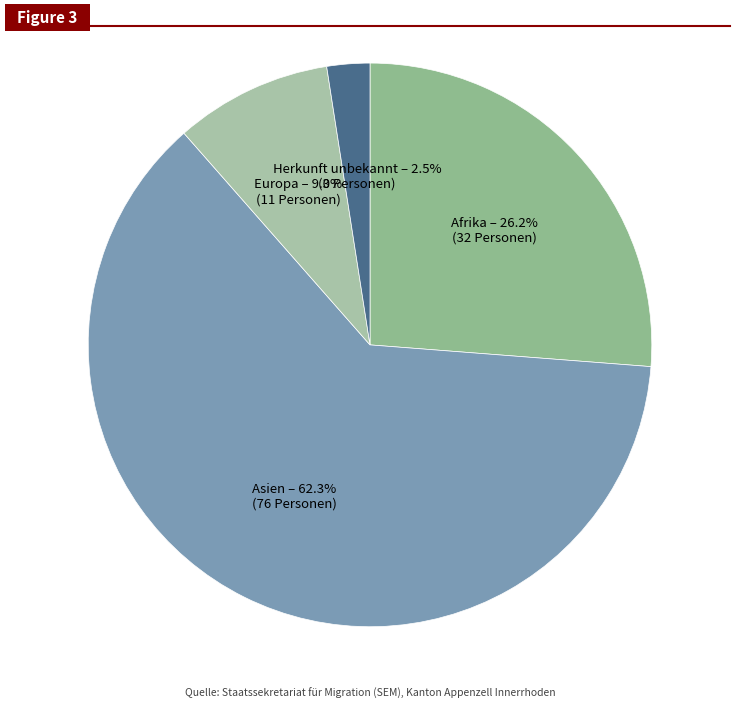

To the nearest percent, what percentage of the pie is Asien?

62%